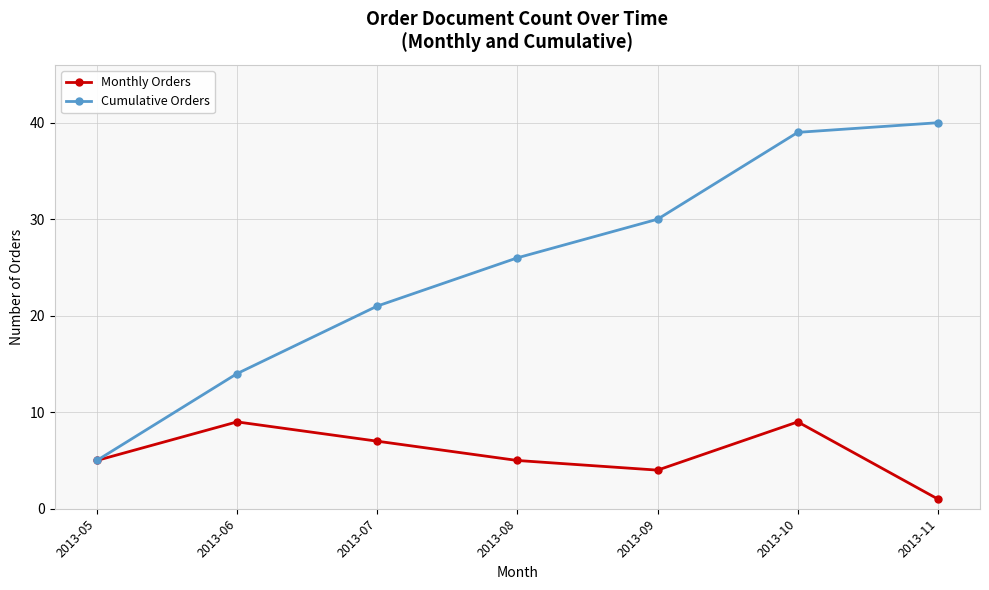

What are all the series names shown in the legend?

Monthly Orders, Cumulative Orders